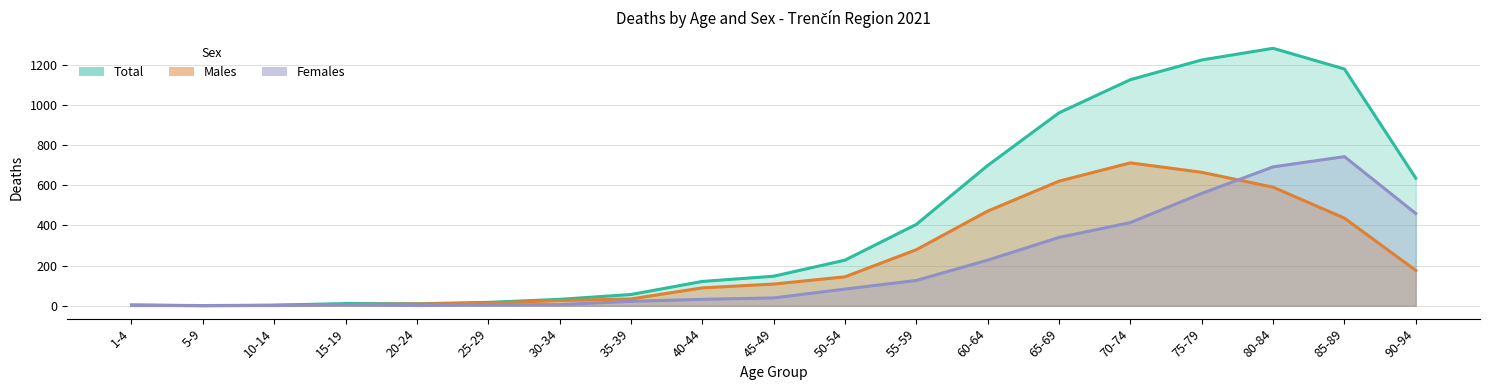

What is the difference between the Males values at 35-39 and 20-24?

25